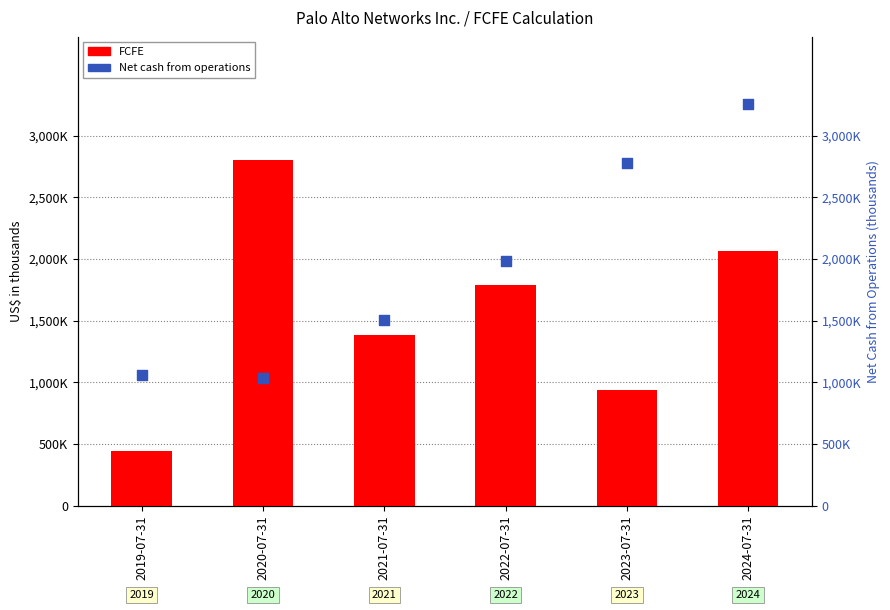

At which category is the sum across all series the highest?

2024-07-31